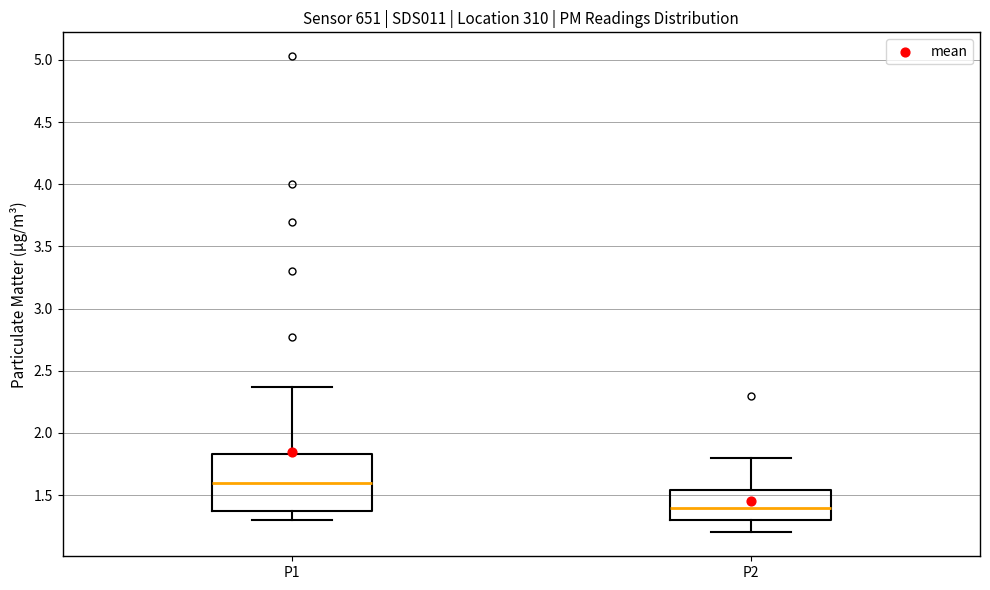

Reading left to right, read every box against the y-axis: the position of its median line, the range the box covers, and the ends of its whiskers. The values are not printed on the chart, so give them approximately, as read against the axis.

P1: median 1.60, box 1.40 to 1.85, whiskers 1.30 to 2.35
P2: median 1.40, box 1.30 to 1.55, whiskers 1.20 to 1.80